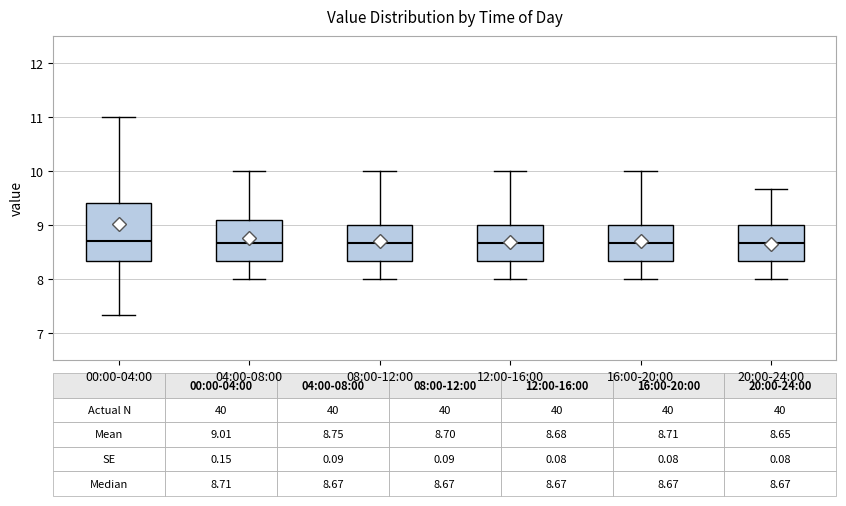

Comparing the boxes themselves (not the whiskers), which one is the tallest?

00:00-04:00